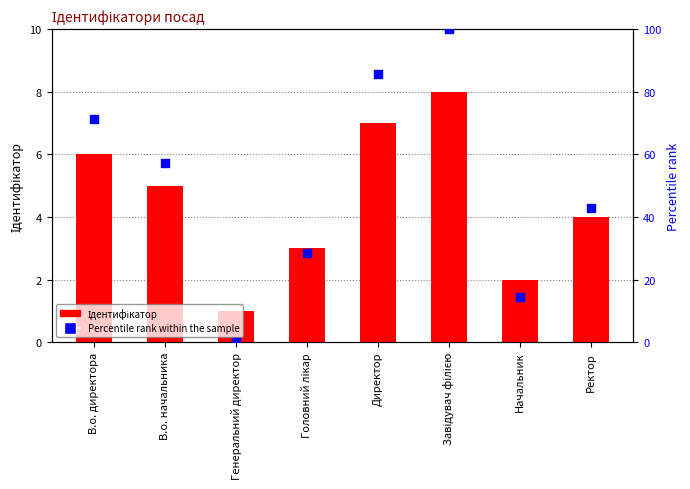

Which has a higher value, Головний лікар or Начальник?

Головний лікар